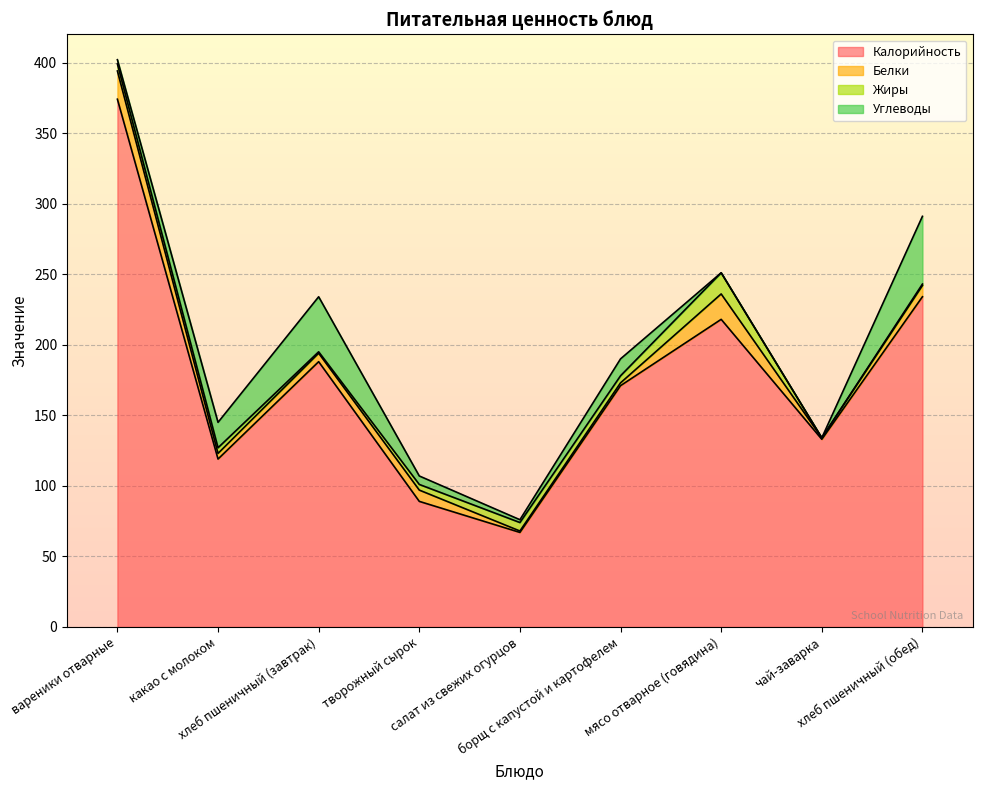

Reading right to left, list all the values displayed in this chart.

Калорийность: 234	133	218	171	67	89	188	119	374
Белки: 8	1	18	2	1	8	6	4	20
Жиры: 1	0	15	5	6	4	1	4	5
Углеводы: 48	0	0	12	2	6	39	18	3